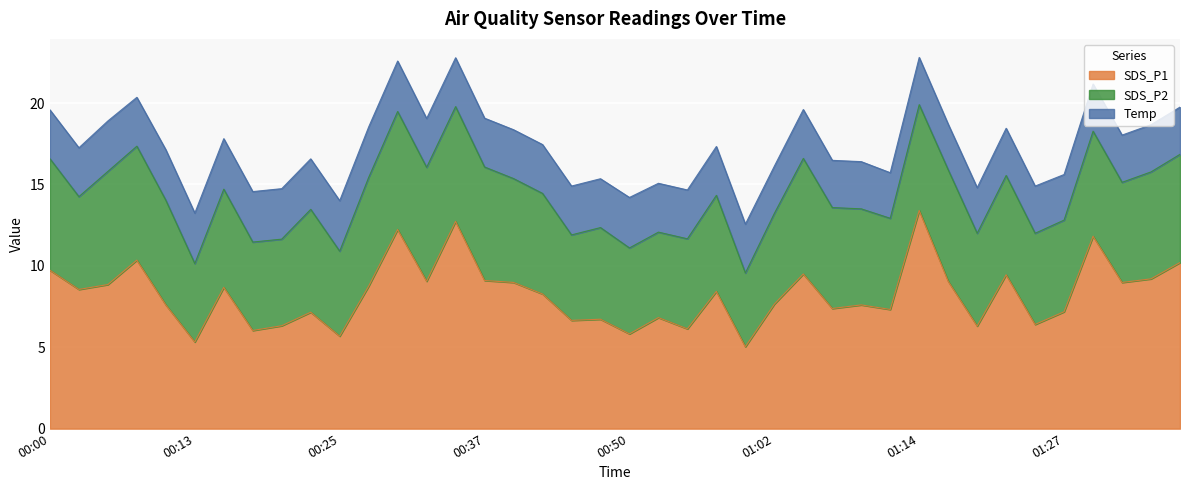

What is the maximum value shown in the chart?

13.4